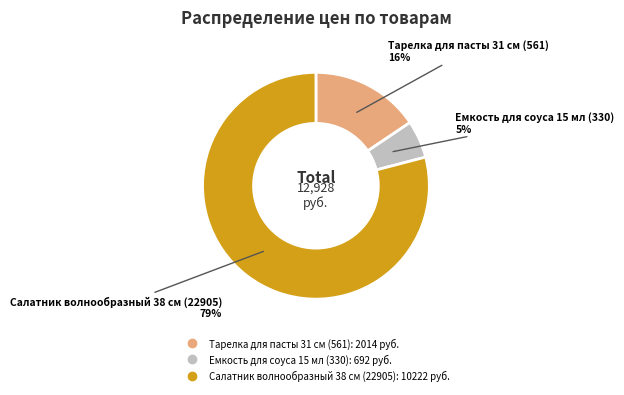

Which has a higher value, Салатник волнообразный 38 см (22905) or Емкость для соуса 15 мл (330)?

Салатник волнообразный 38 см (22905)